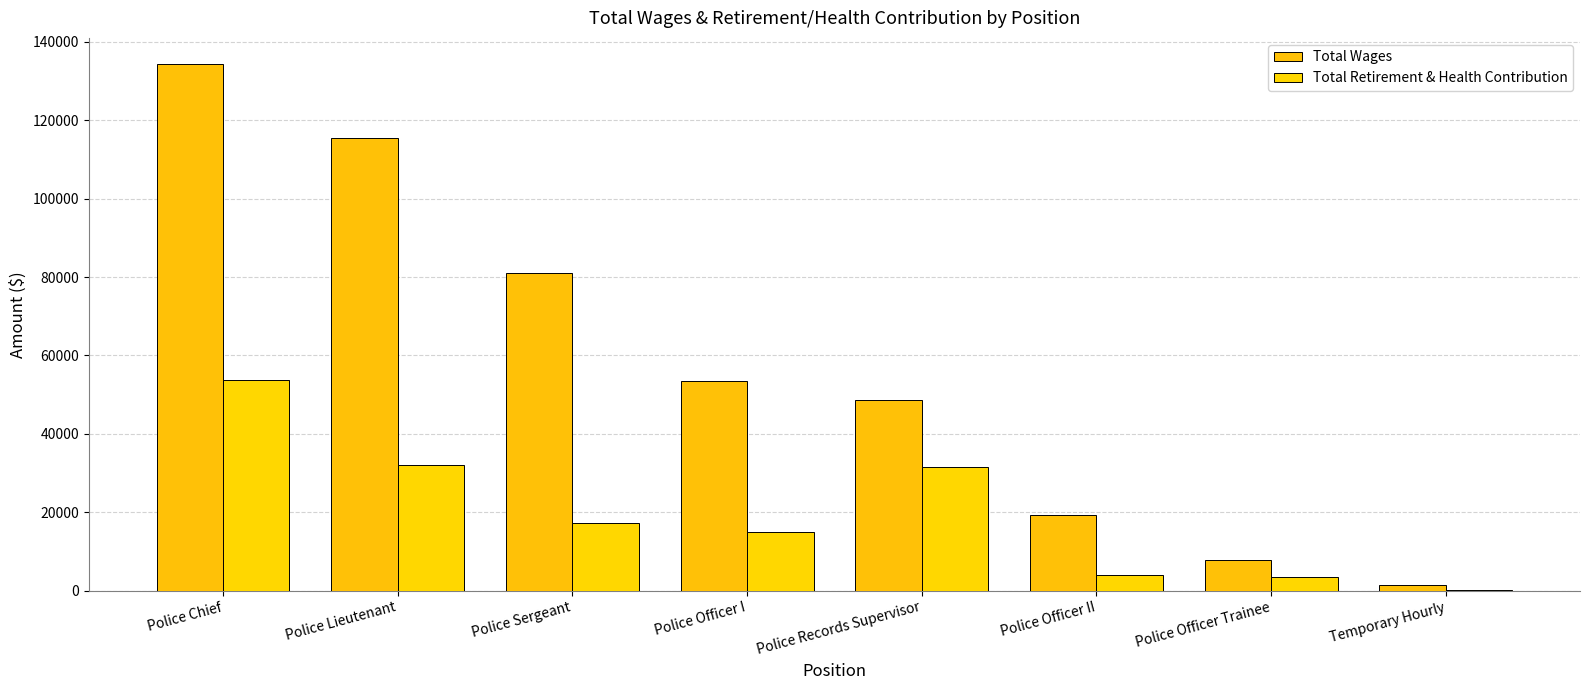

At which category is the sum across all series the highest?

Police Chief